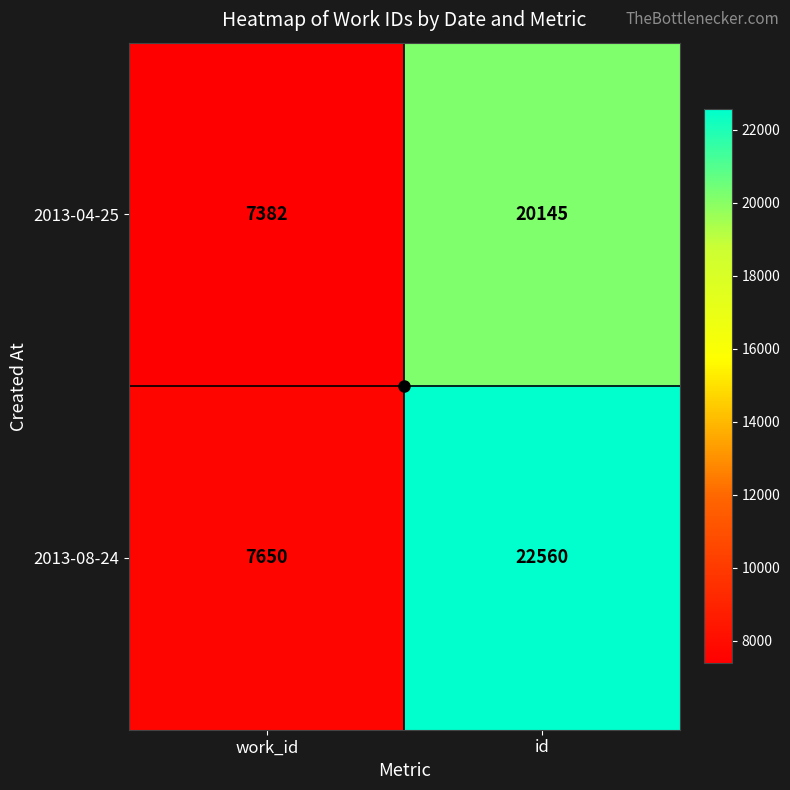

Is the value of 2013-04-25 at id greater than the value of 2013-08-24 at work_id?

Yes